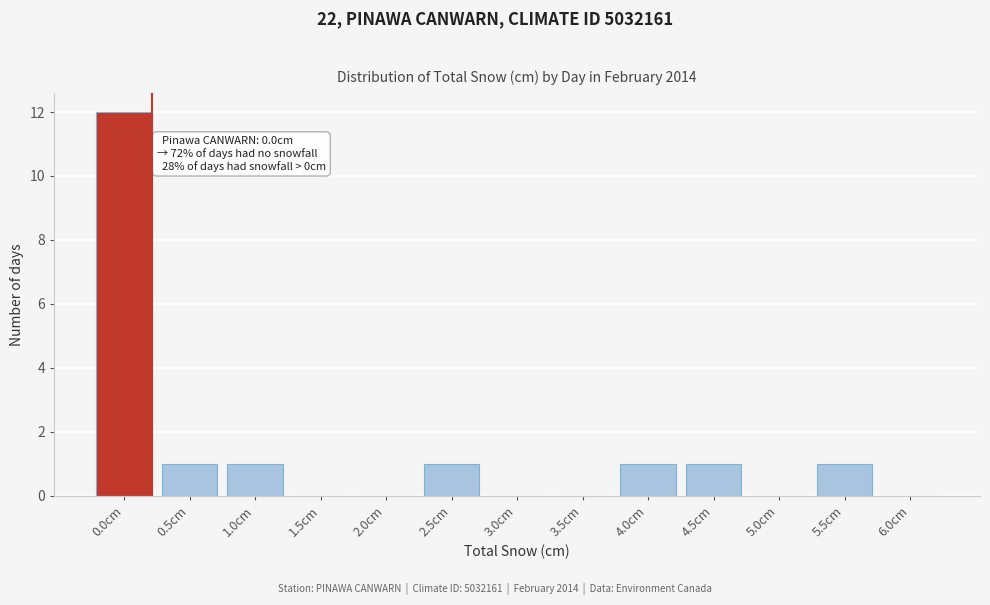

Reading left to right, what are all the values shown in this chart?

0.0cm=12	0.5cm=1	1.0cm=1	1.5cm=0	2.0cm=0	2.5cm=1	3.0cm=0	3.5cm=0	4.0cm=1	4.5cm=1	5.0cm=0	5.5cm=1	6.0cm=0